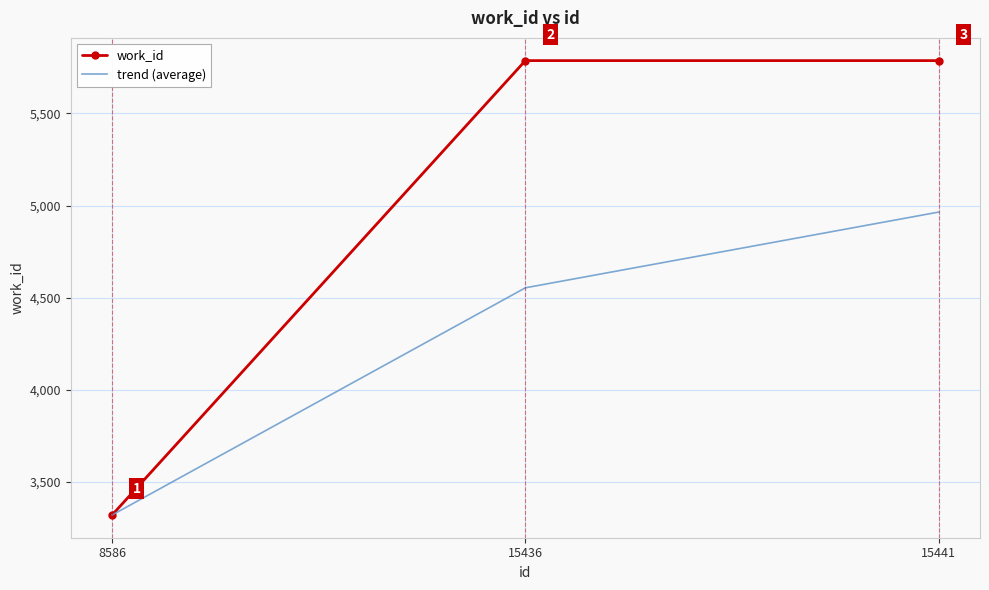

Count the work_id values in the range 3319 to 5787.

3